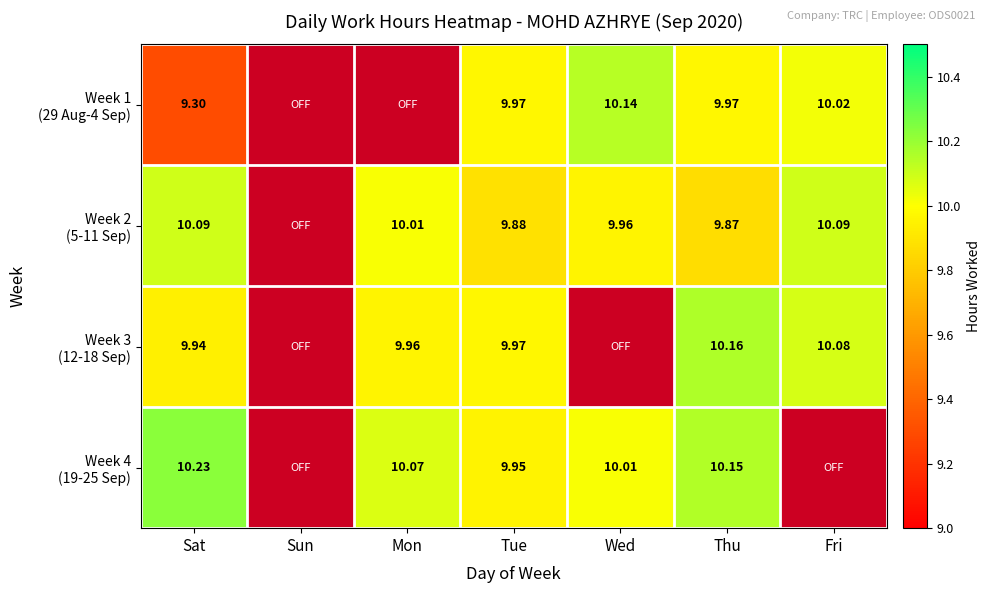

How many positive values does the Week 4 (19-25 Sep) series have?

5